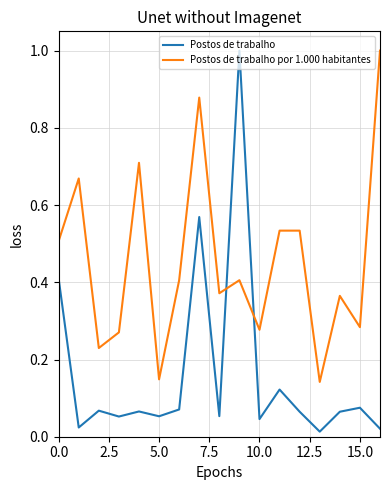

Rank the series by their average value, from highest to lowest.

Postos de trabalho por 1.000 habitantes, Postos de trabalho